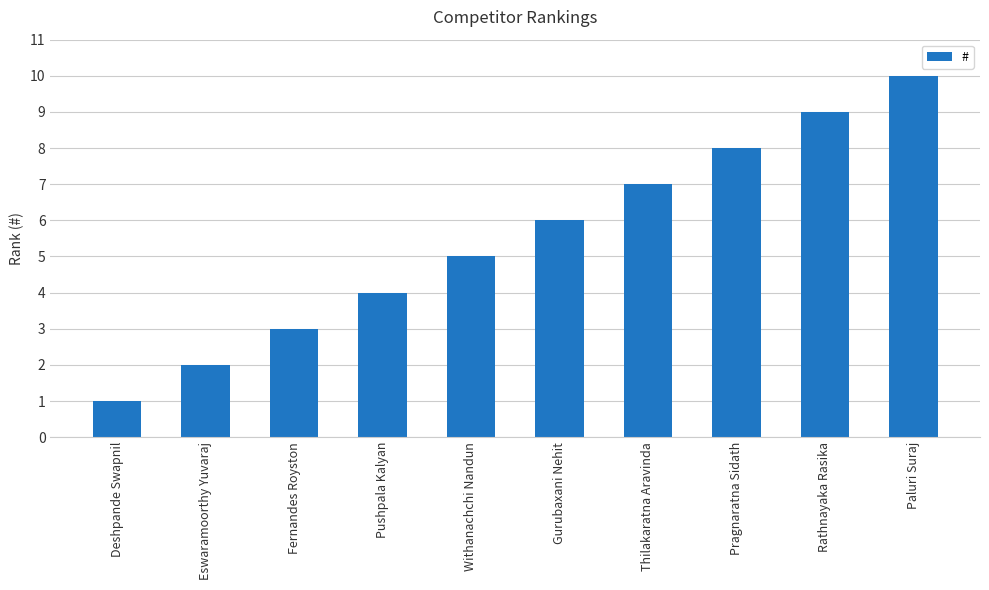

What is the sum of all values?

55